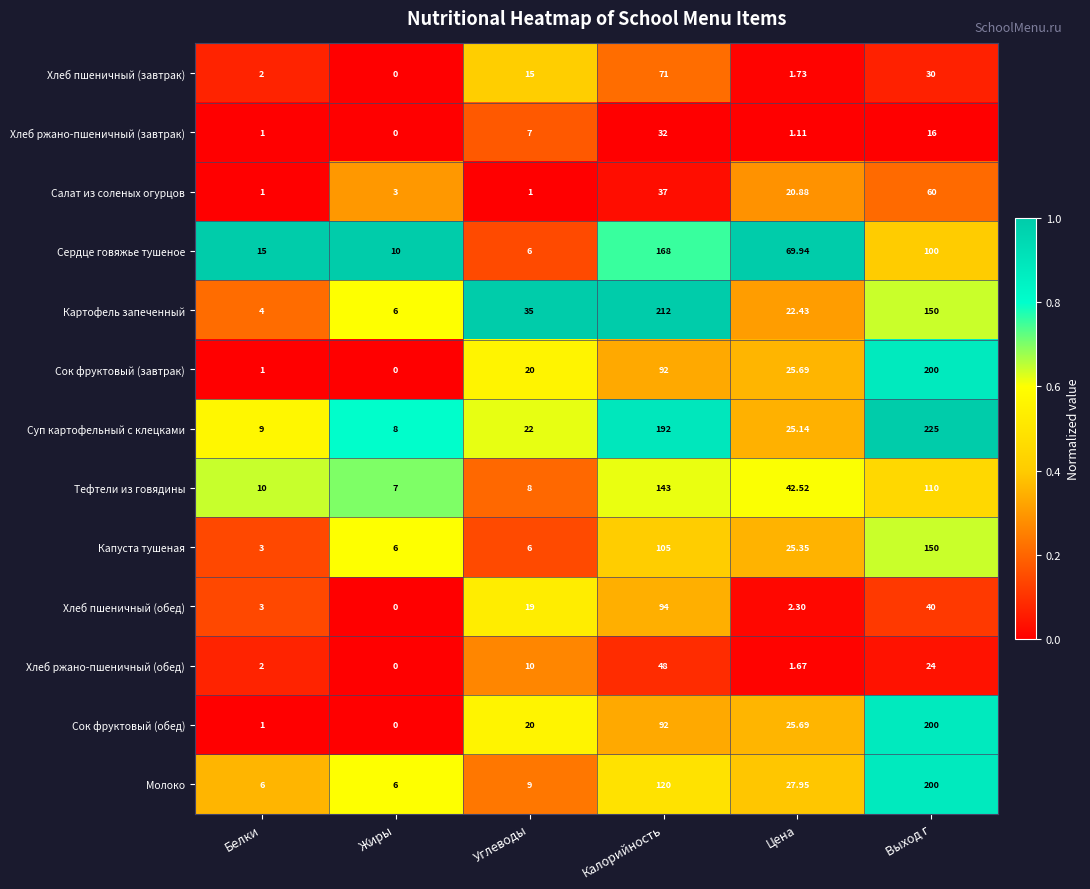

At which category is the sum across all series the highest?

Выход г